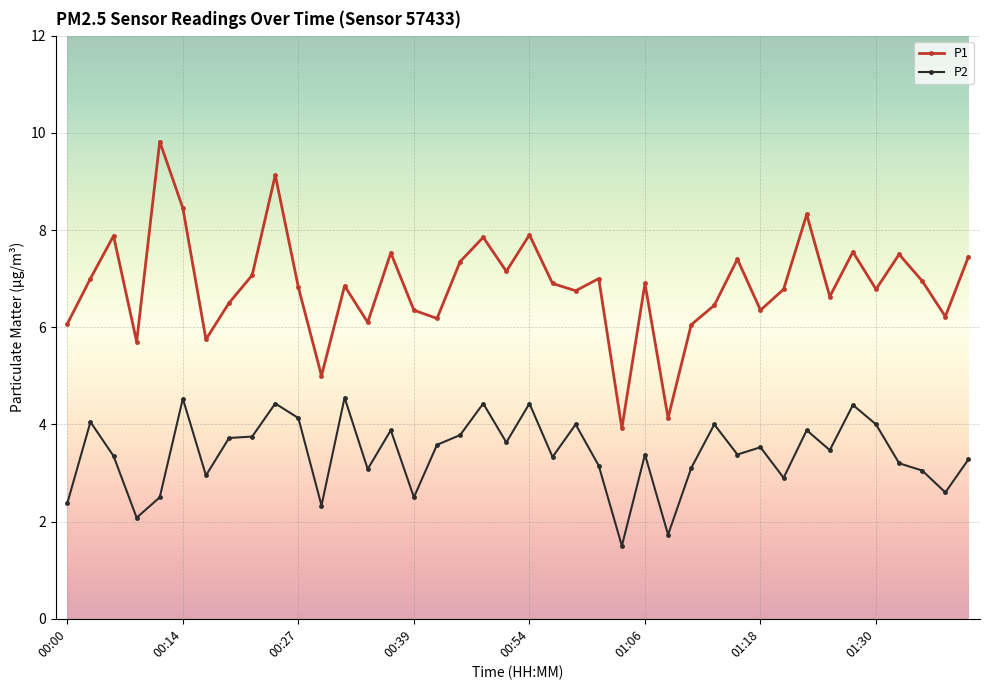

What are all the series names shown in the legend?

P1, P2